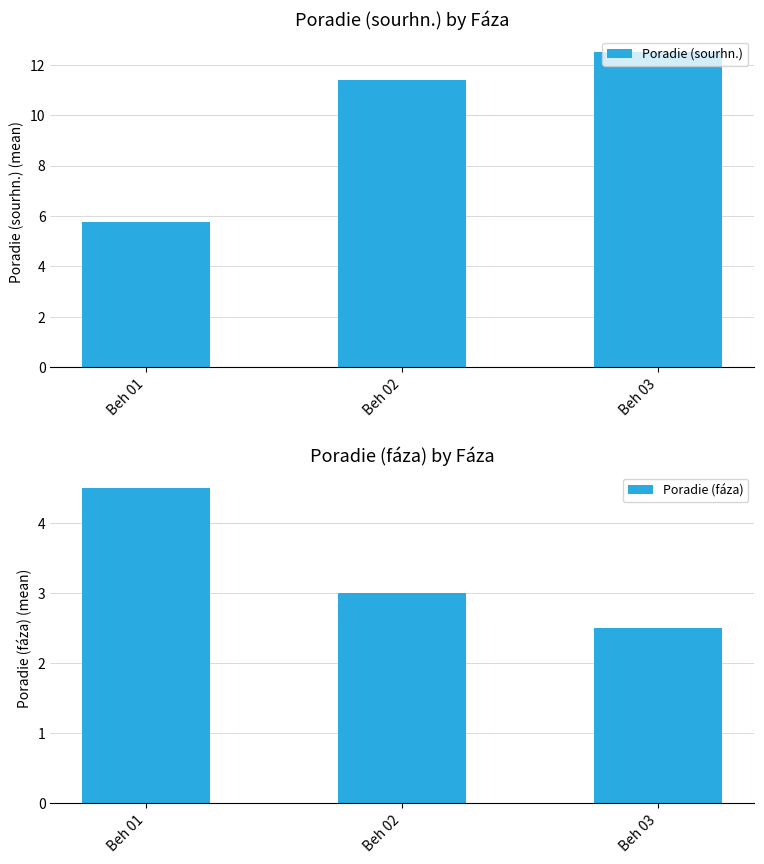

Is it true that Poradie (sourhn.) equals 20.1 at Beh 03?

False